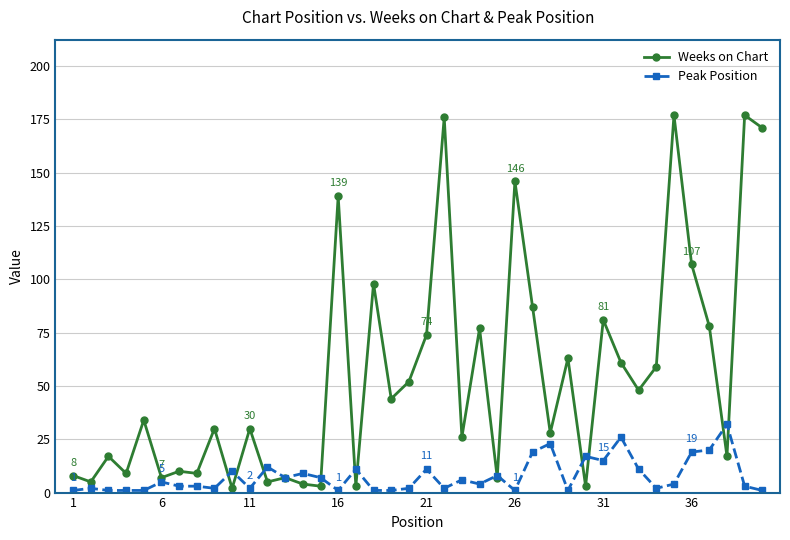

What is the highest value of the Weeks on Chart series?

177